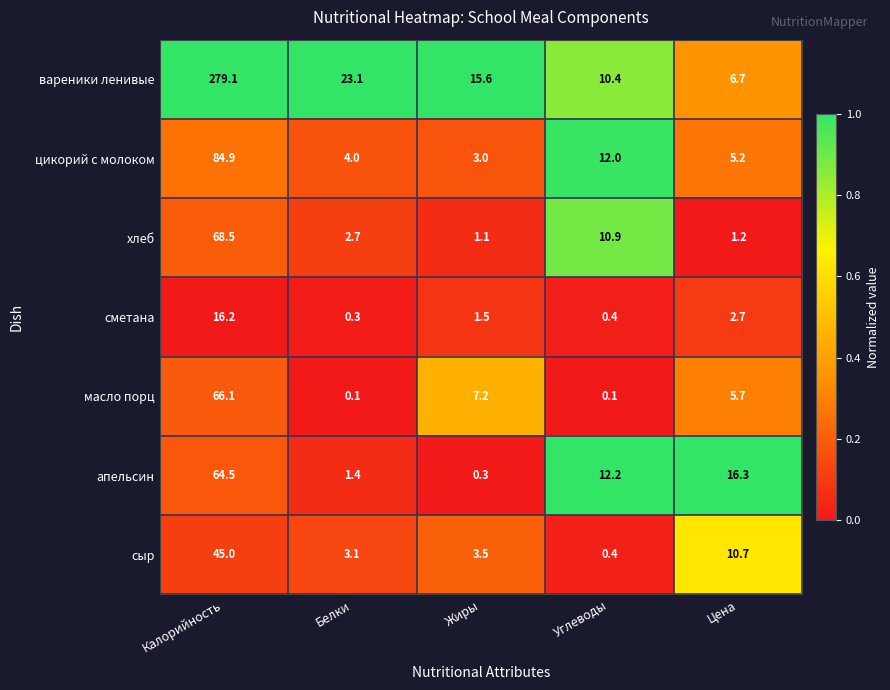

Which label corresponds to the largest value in the chart?

Калорийность